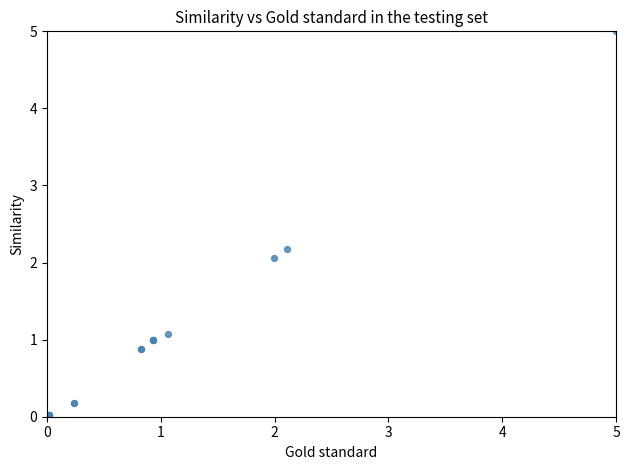

What Y value in the scatter plot is closest to 2?

2.1